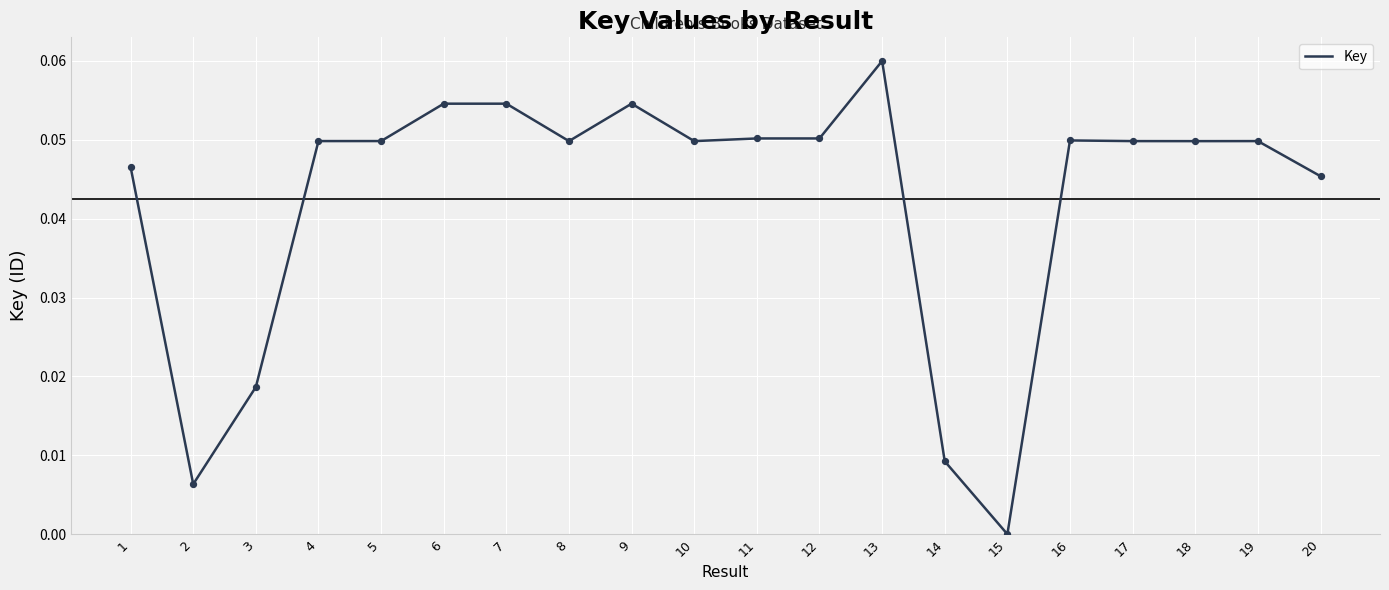

Which has a higher value, 16 or 3?

16